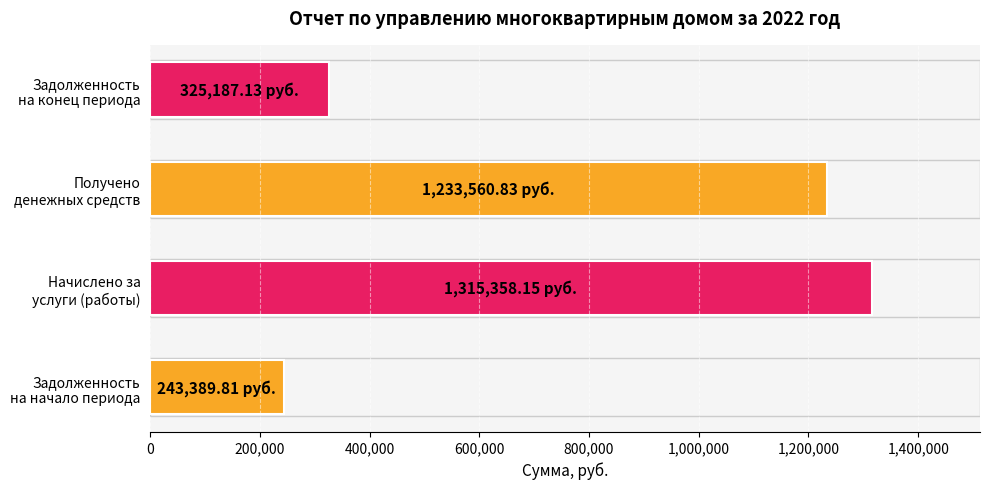

List the labels in order of value, largest first.

Начислено за
услуги (работы), Получено
денежных средств, Задолженность
на конец периода, Задолженность
на начало периода